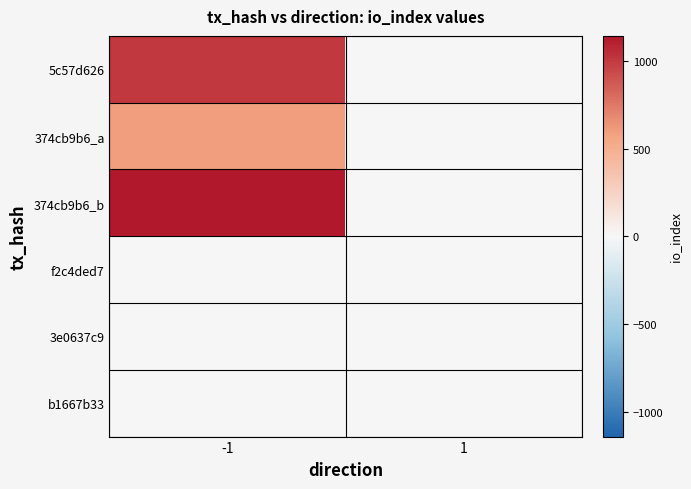

Reading left to right, extract all data points from this chart.

5c57d626: -1=1008	1=0
374cb9b6_a: -1=592	1=0
374cb9b6_b: -1=1143	1=0
f2c4ded7: -1=0	1=0
3e0637c9: -1=0	1=0
b1667b33: -1=0	1=1